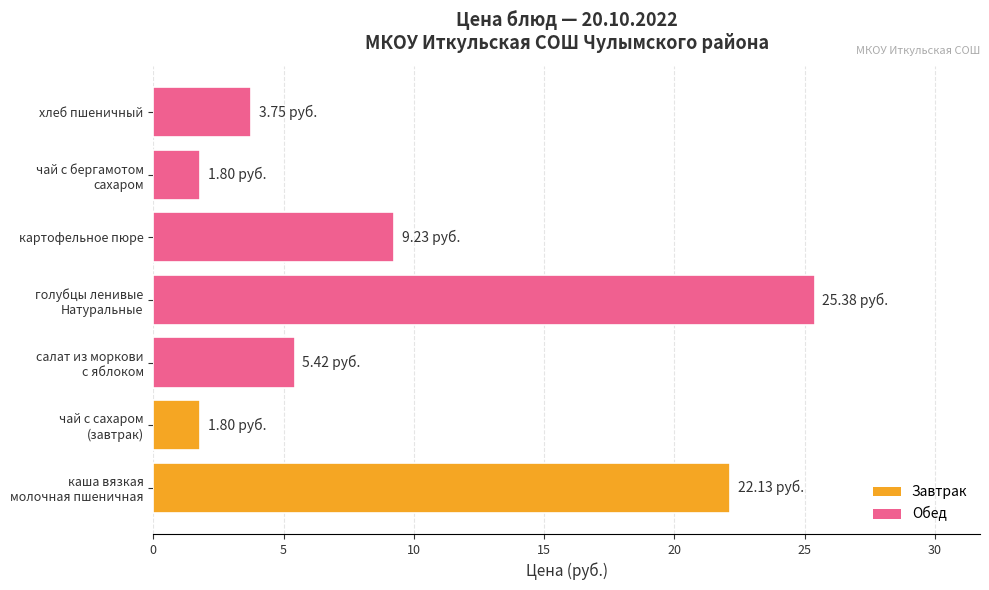

What is the difference between the maximum and minimum values?

23.6